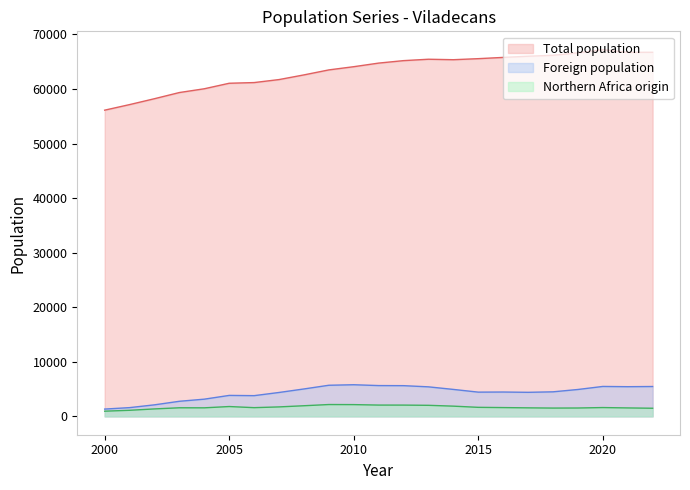

How many values in the Total population series exceed 64737?

11